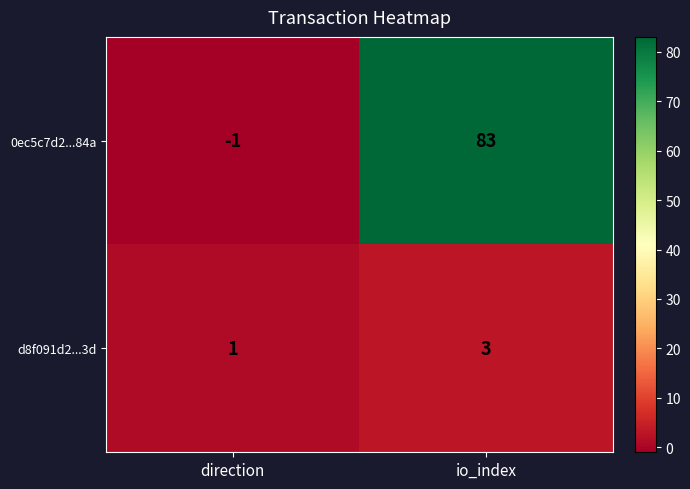

What is the approximate value of d8f091d2...3d at io_index?

3